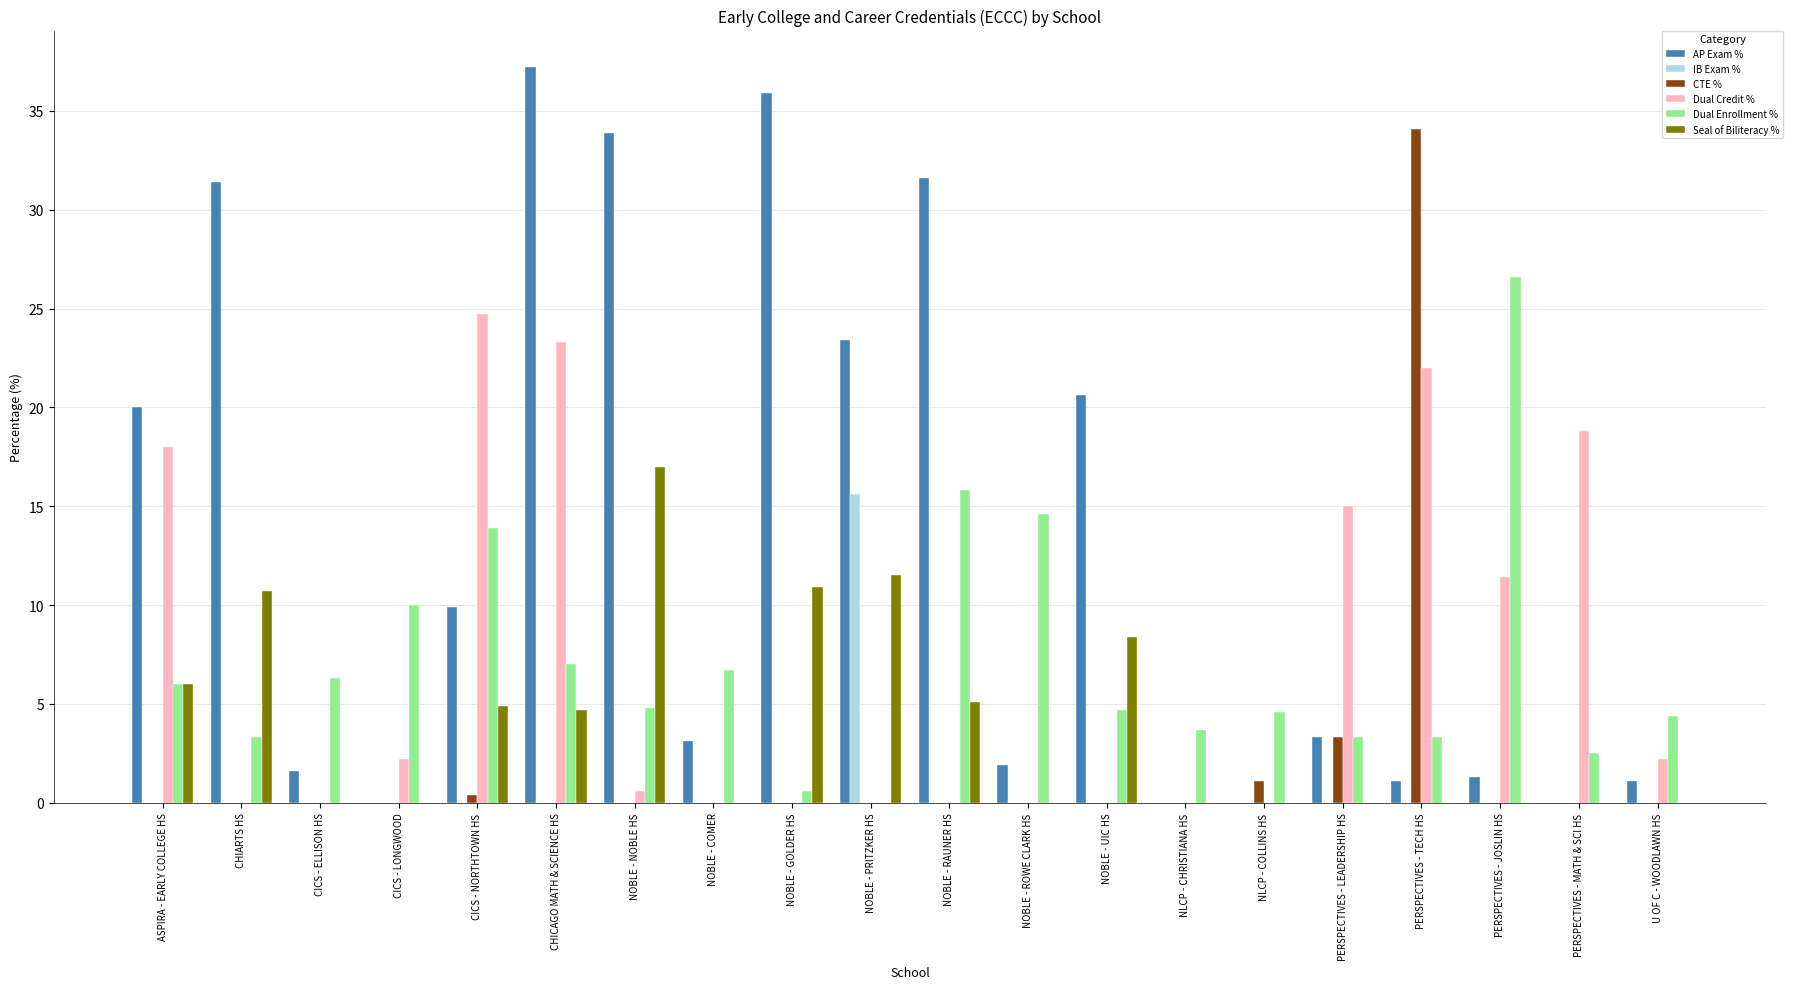

Count the number of categories in the chart.

20